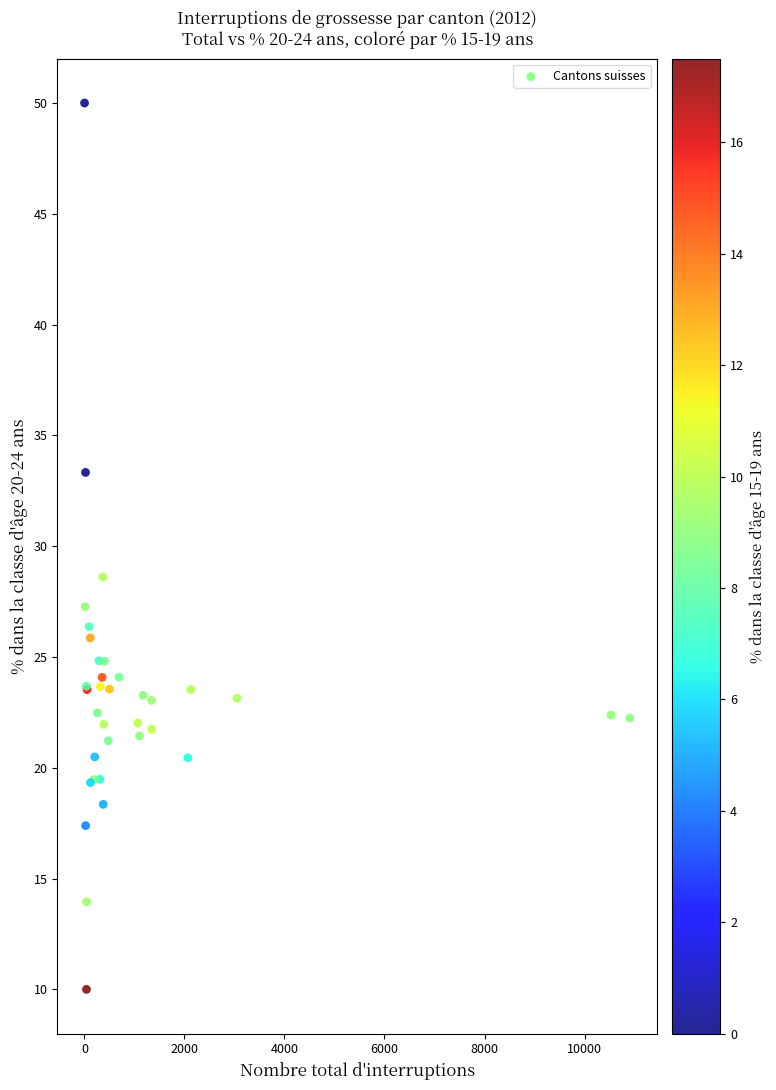

What Y value in the scatter plot is closest to 30?

28.6